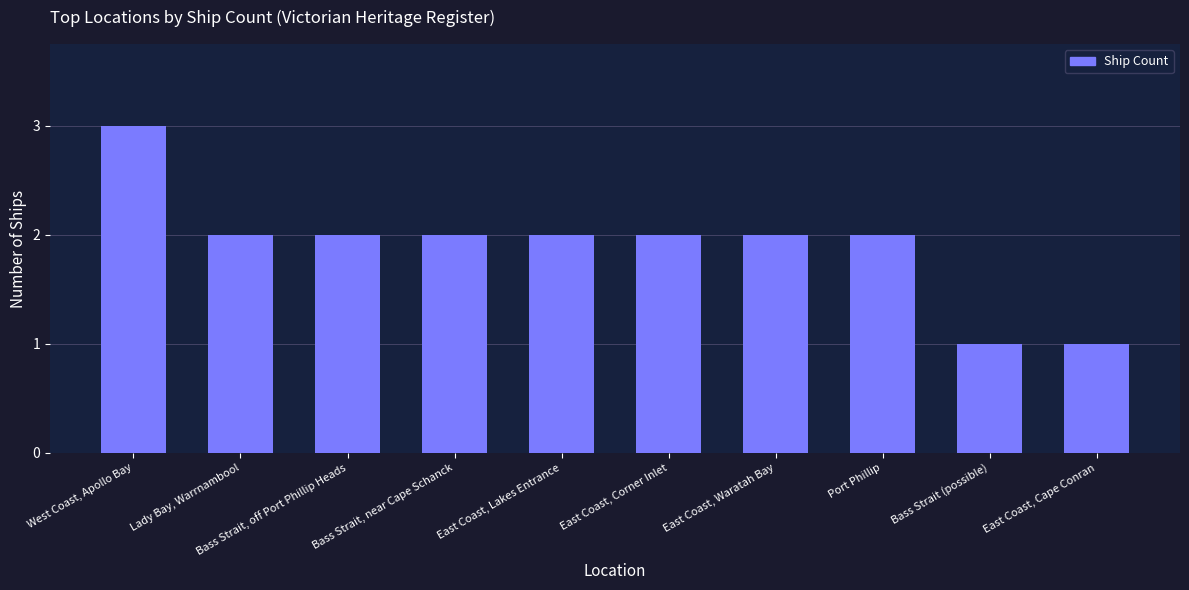

The chart shows a value of 1 at East Coast, Cape Conran. True or false?

True